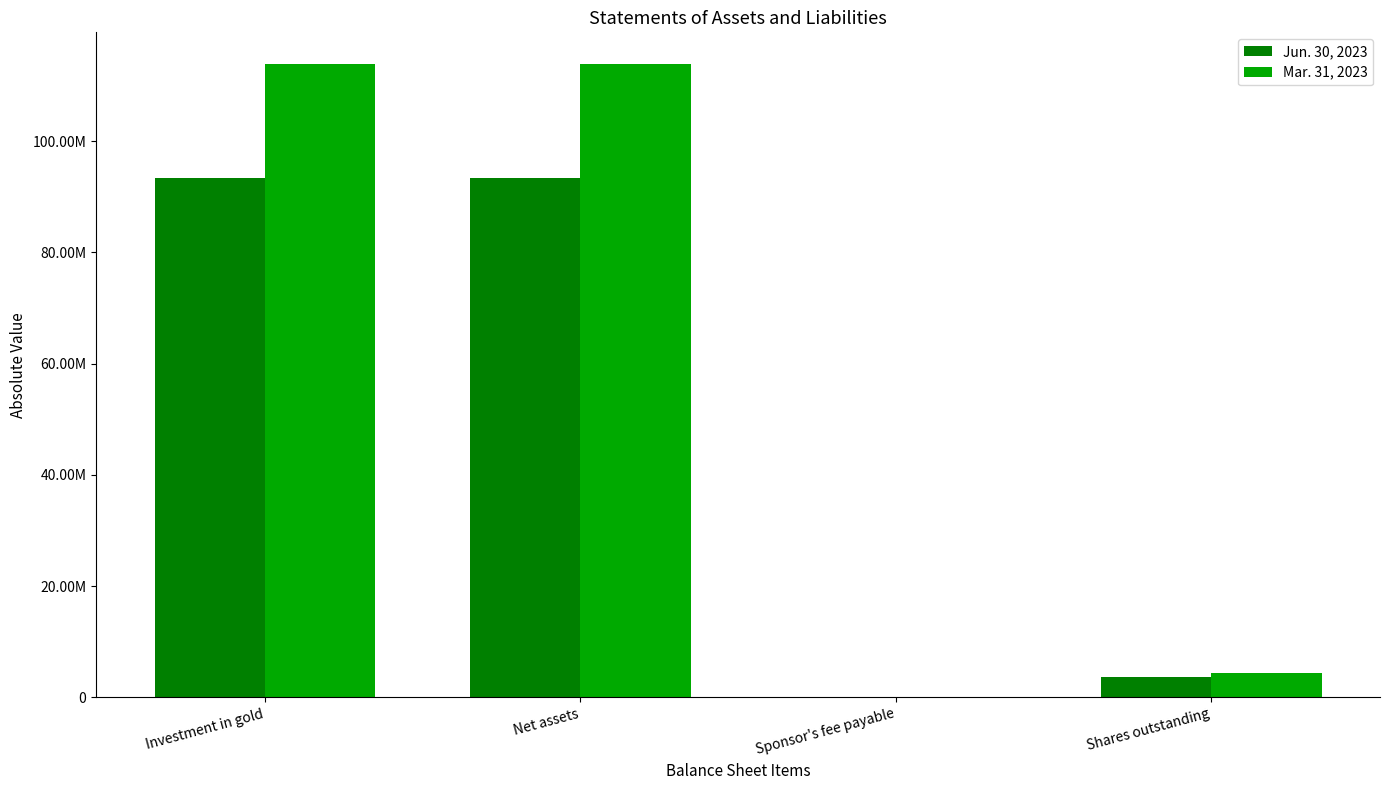

Where is Mar. 31, 2023 nearest to the value 56942343?

Shares outstanding